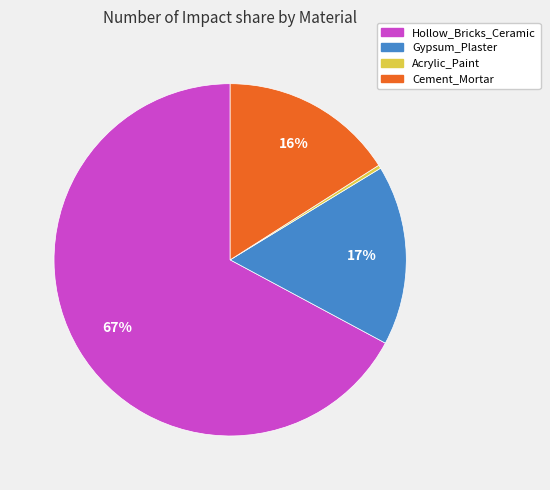

Combined, do Acrylic_Paint and Hollow_Bricks_Ceramic account for over 50%?

Yes